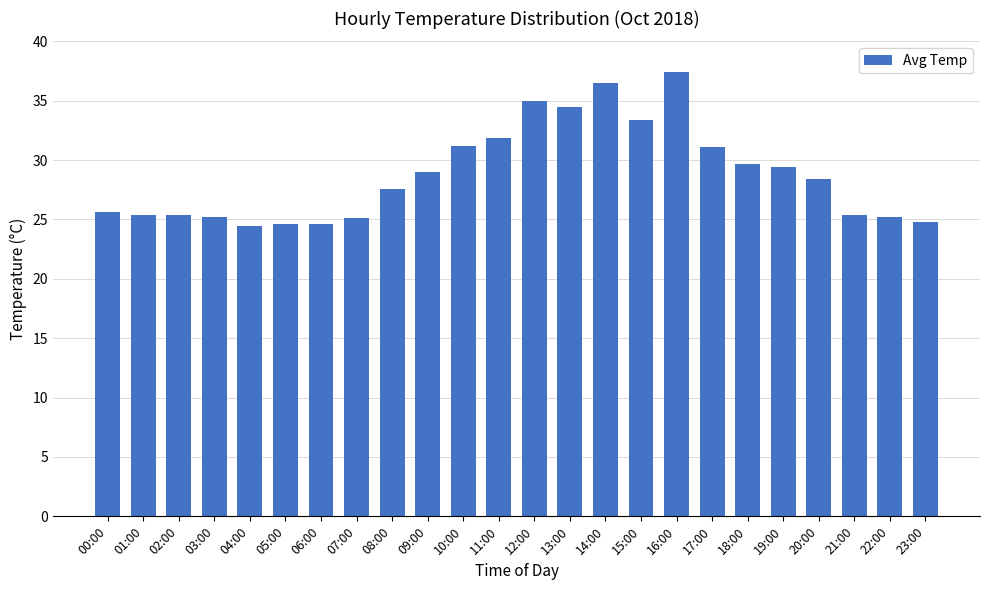

The value at 03:00 is 39.0. True or false?

False